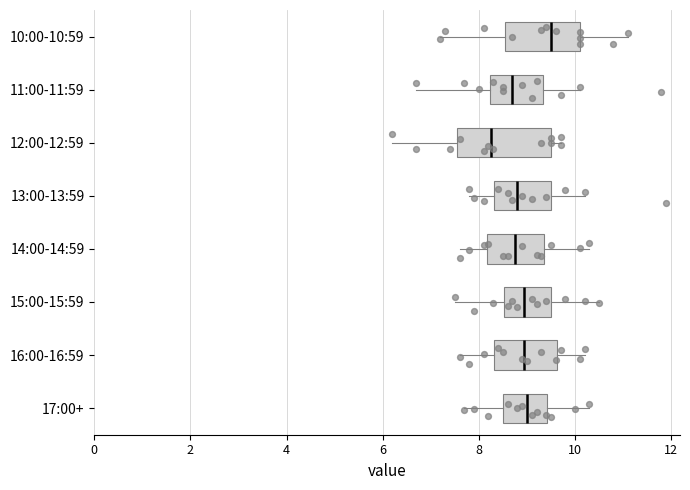

Where is the right edge of the box for 17:00+ on the x-axis? The values are not printed on the chart, so give them approximately, as read against the axis.

9.4